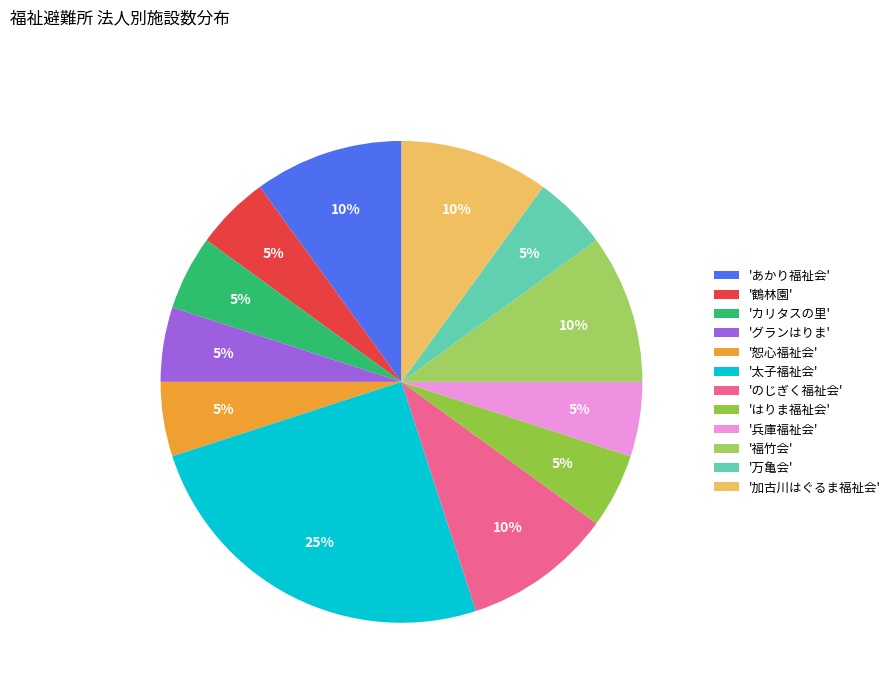

Count the number of slices in the pie.

12